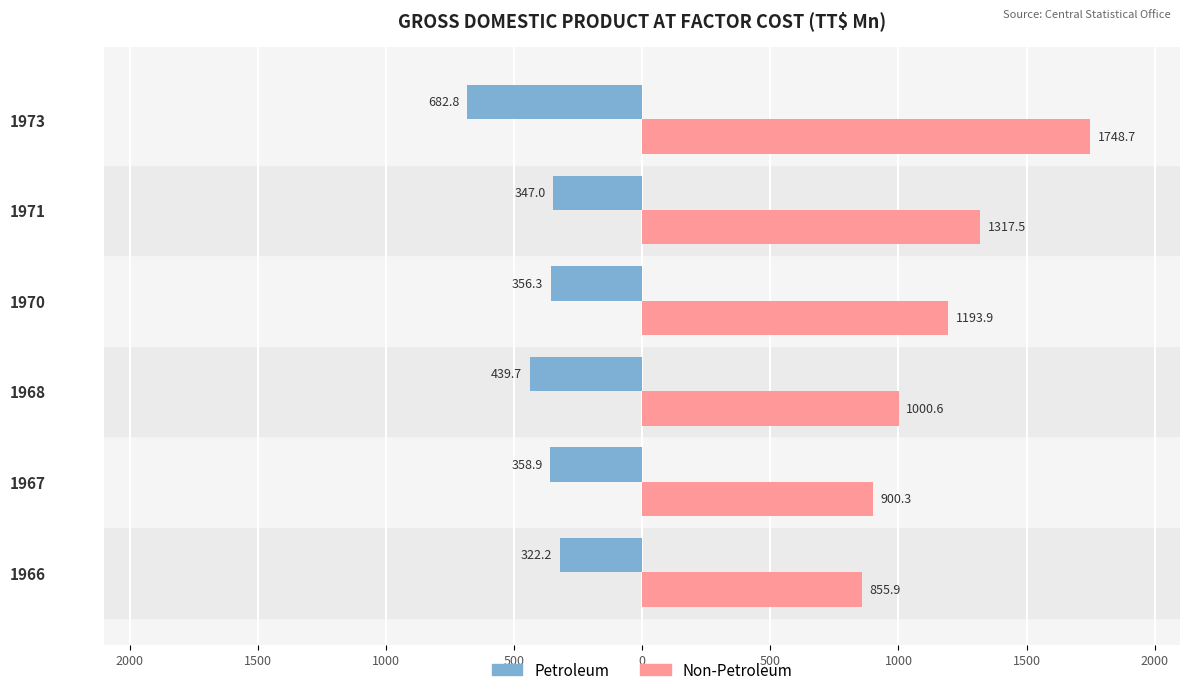

What are all the series names shown in the legend?

Petroleum, Non-Petroleum